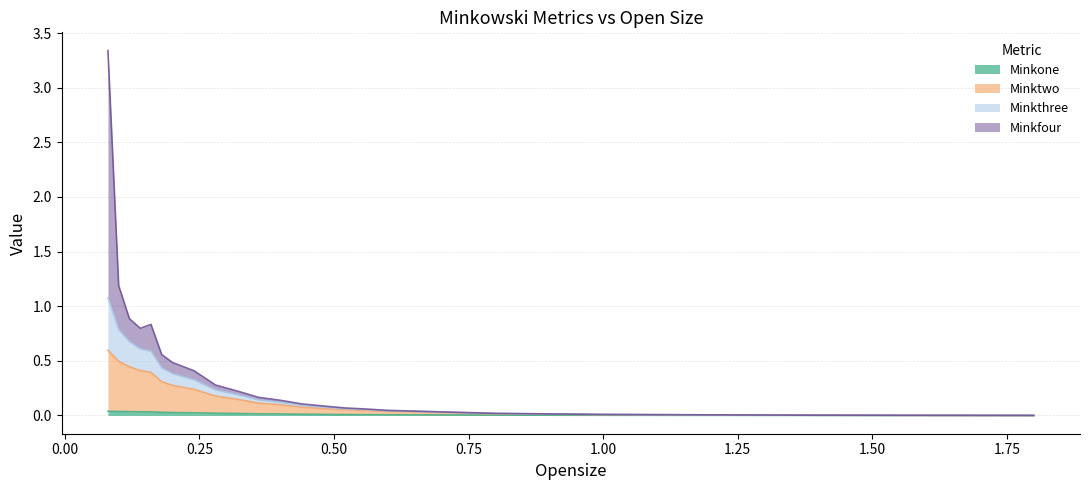

True or false: Minkone and Minktwo intersect in this chart.

False